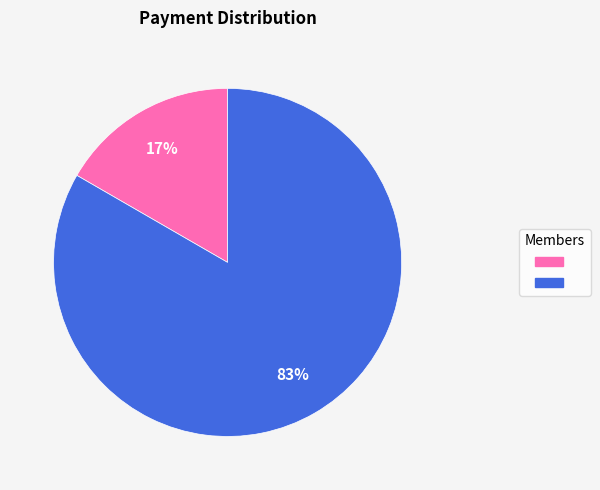

Is there a majority slice in this chart?

Yes